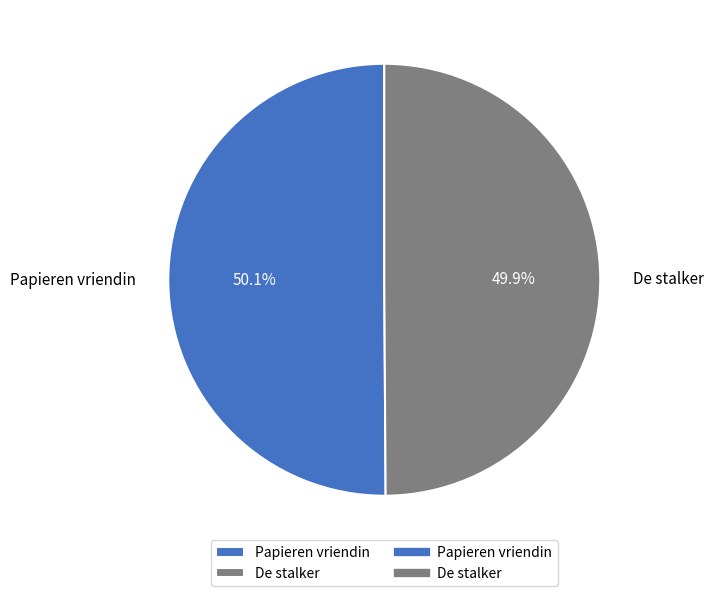

True or false: Papieren vriendin accounts for 62% of the total.

False